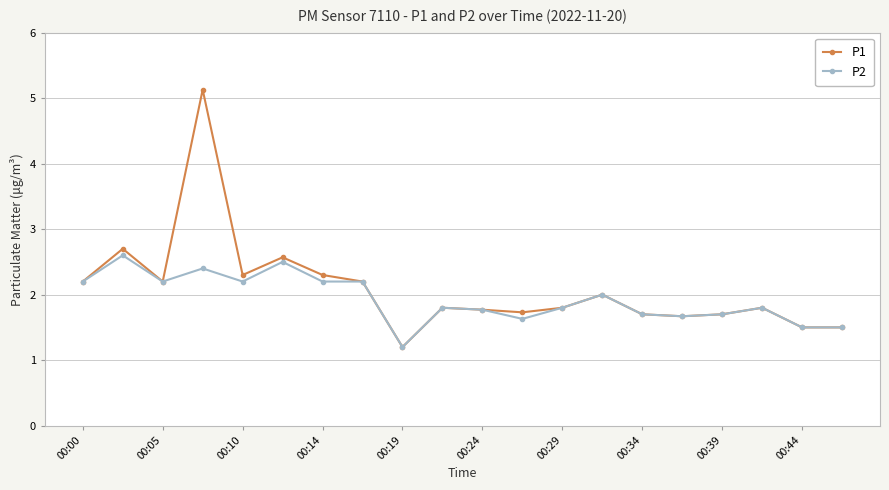

How many distinct data groups are displayed?

2